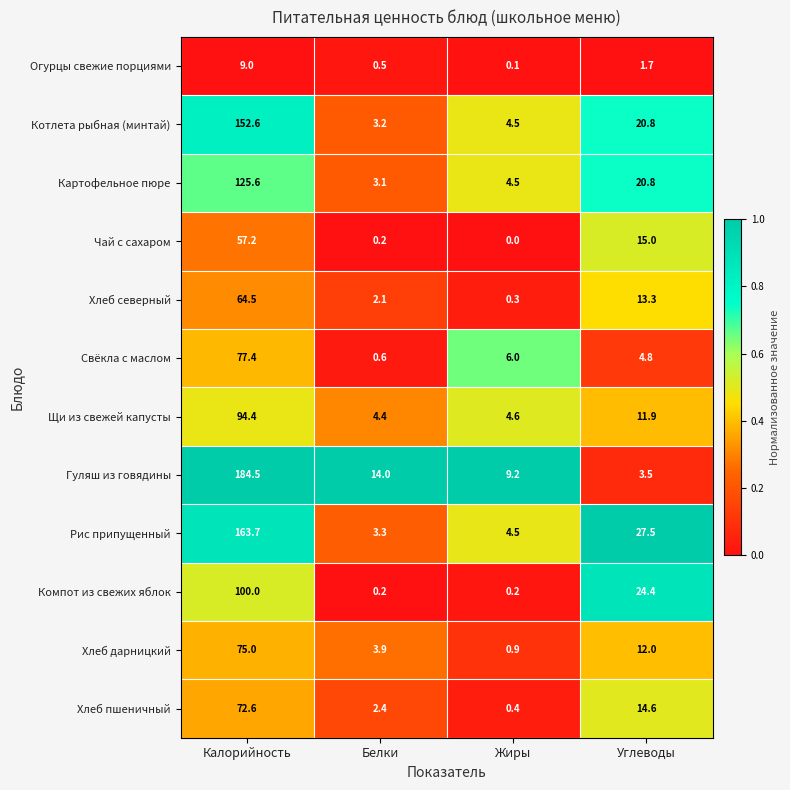

Is it true that Гуляш из говядины equals 3.2 at Белки?

False